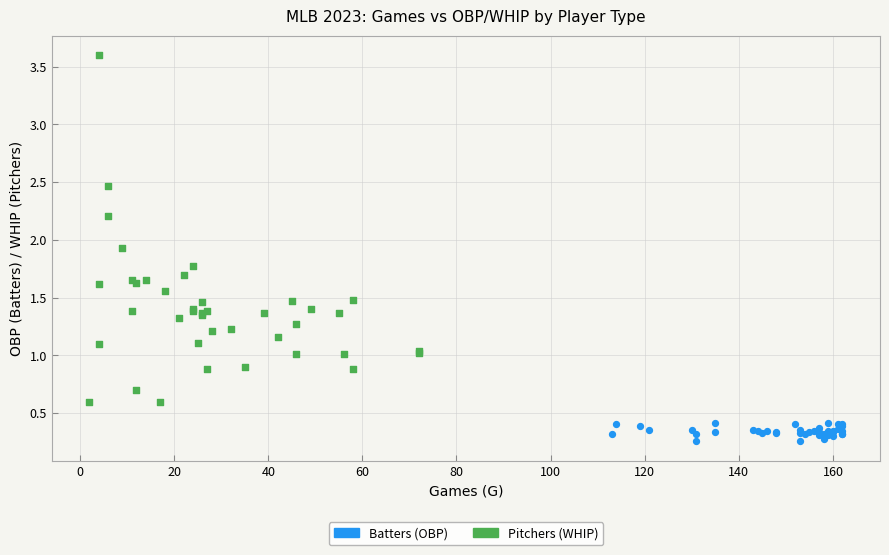

Which series contains the lowest Y value?

Batters (OBP)